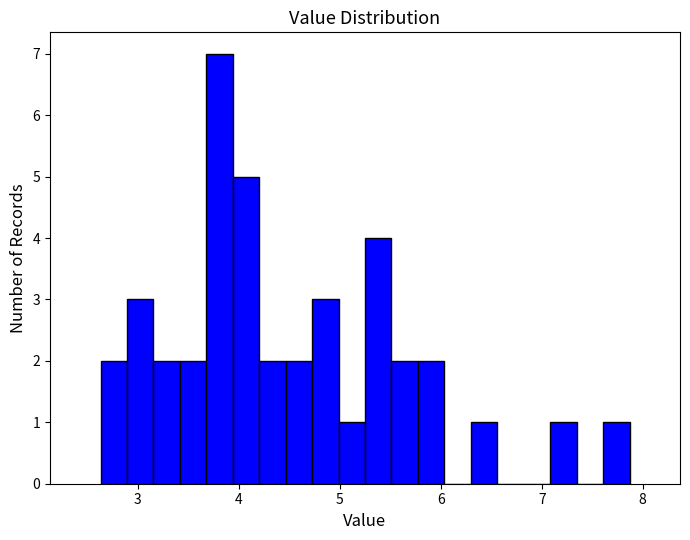

Around what value on the x-axis is the tallest bar? Give the approximate position of its centre, as read against the axis.

3.8